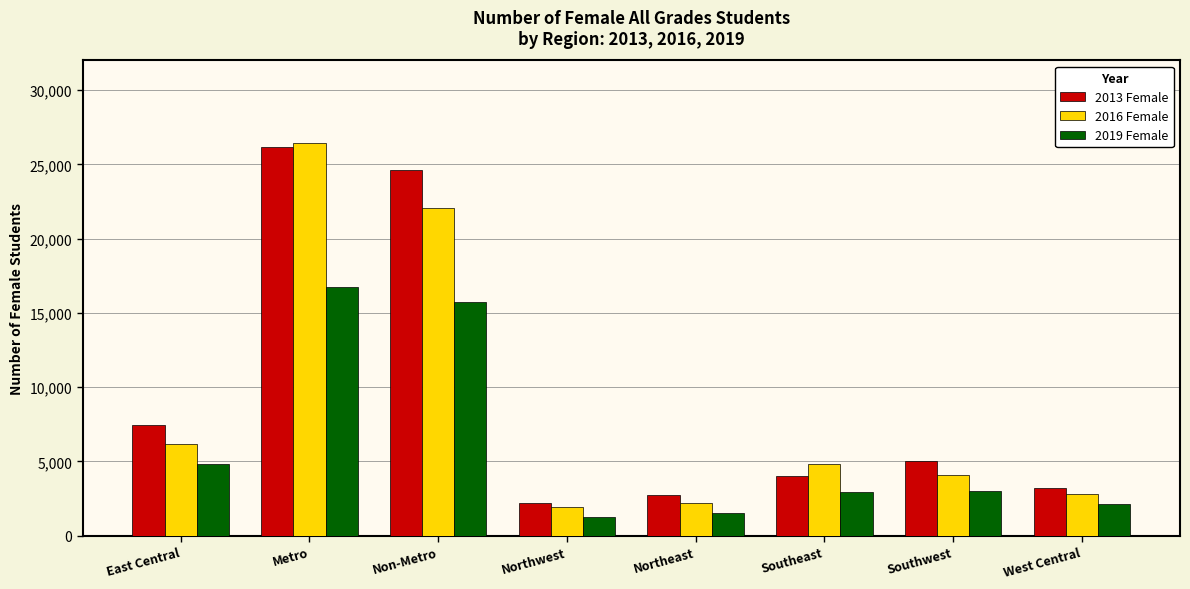

What are all the series names shown in the legend?

2013 Female, 2016 Female, 2019 Female